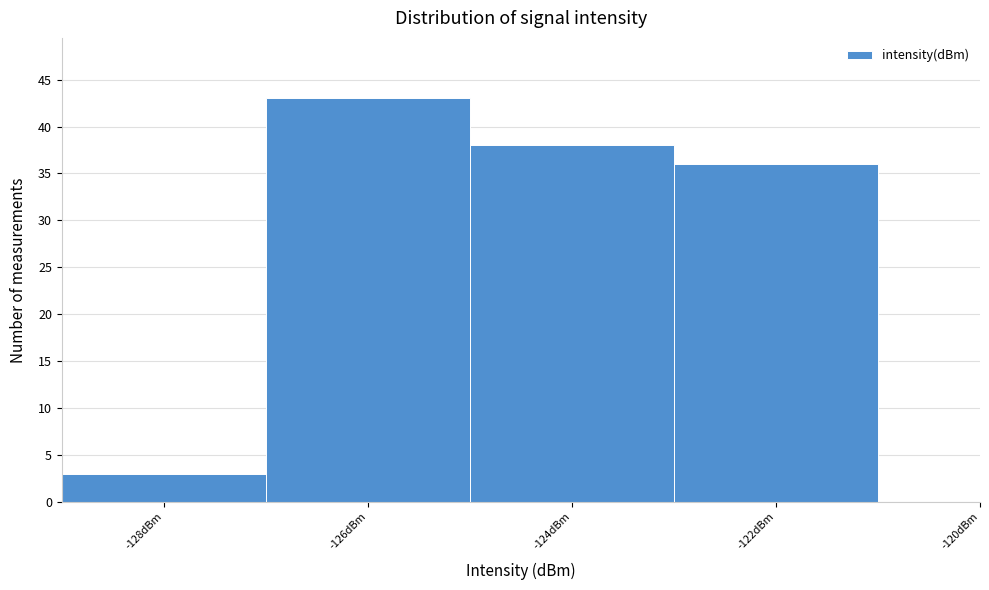

Reading left to right, what are all the values shown in this chart?

-128dBm=3	-126dBm=43	-124dBm=38	-122dBm=36	-120dBm=0